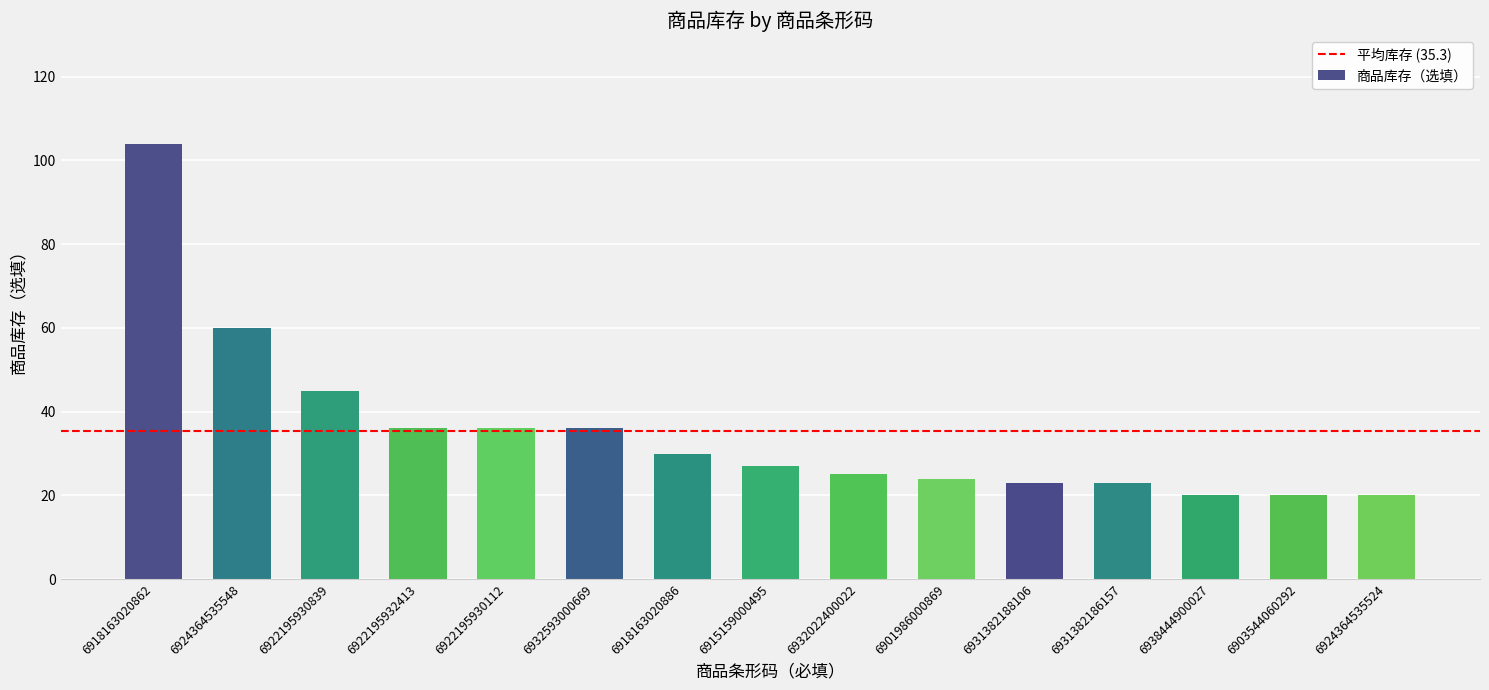

What is the minimum value shown in the chart?

20